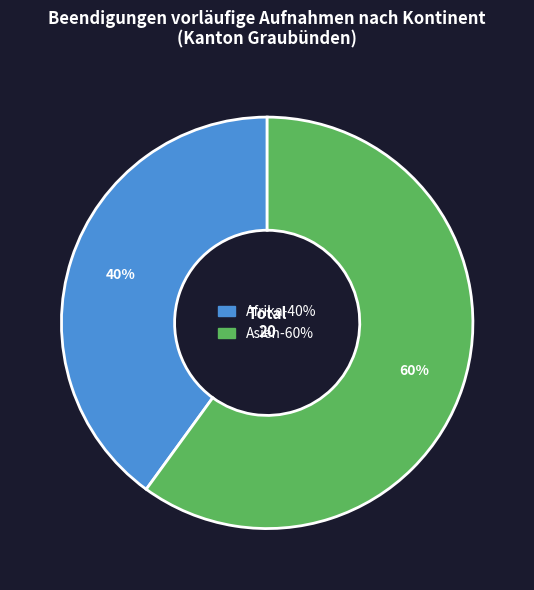

Is there any slice that represents more than half of the pie?

Yes